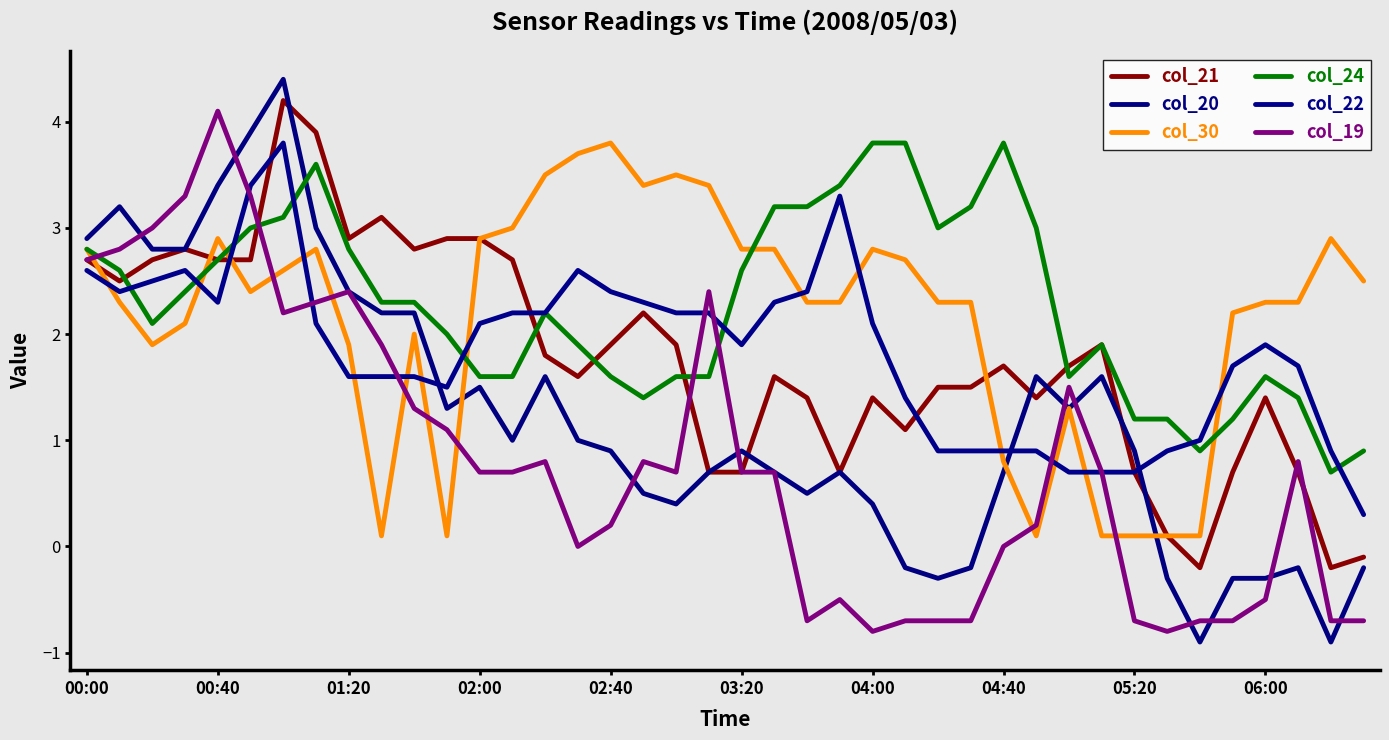

Which series ends up on top after the final intersection of col_21 and col_24?

col_21